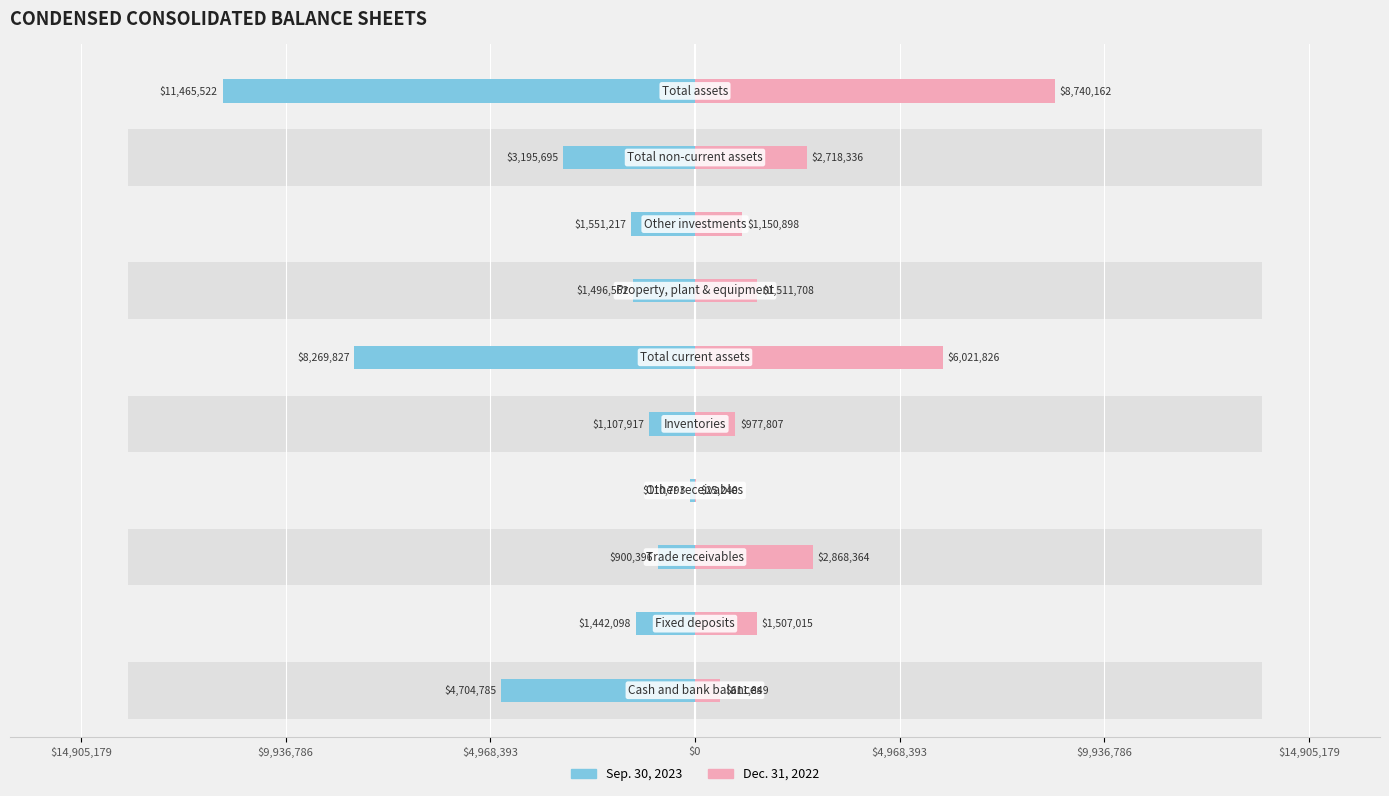

What is the minimum value shown in the chart?

-11465522